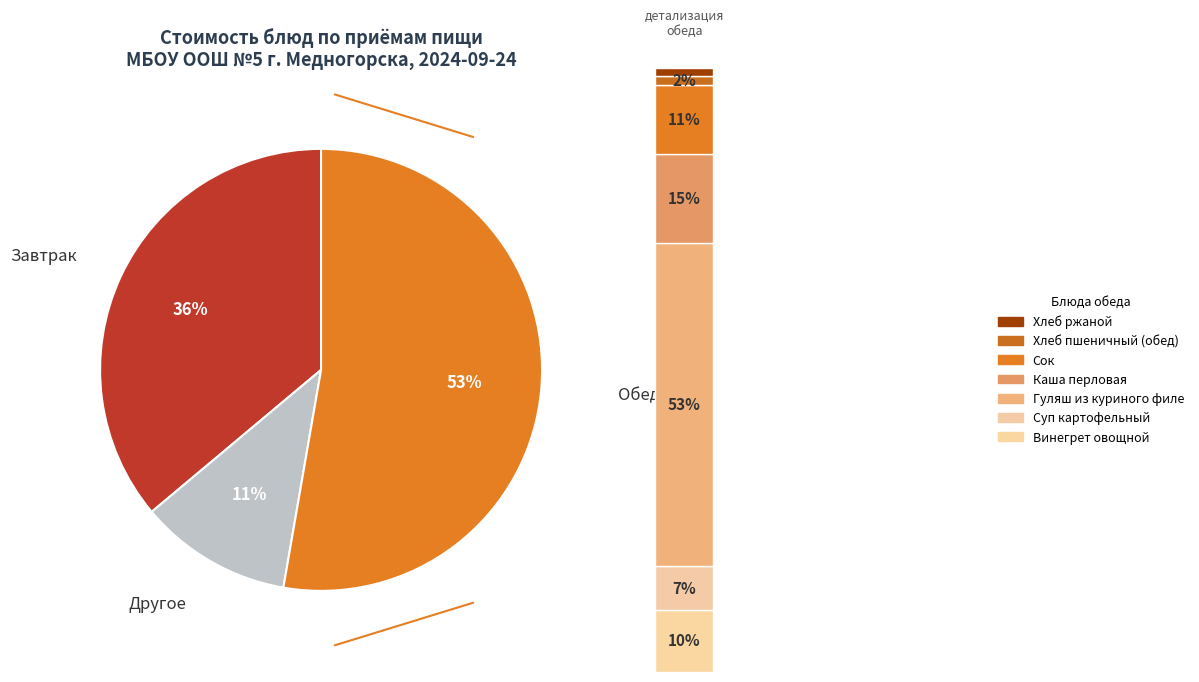

What is the change in value from Винегрет овощной to Хлеб ржаной?

-8.5